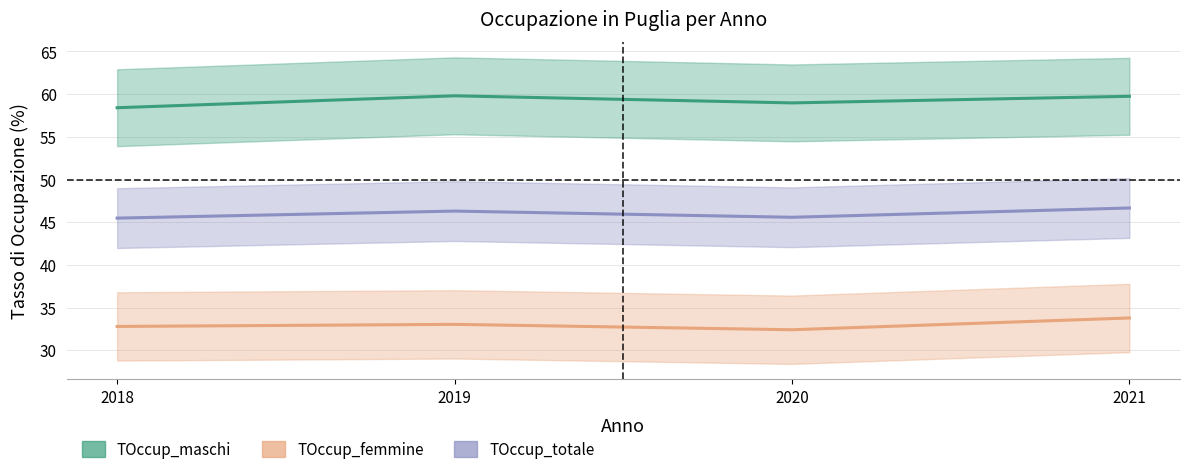

Reading left to right, what are all the values shown in this chart?

TOccup_maschi: 2018=58.4	2019=59.8	2020=59.0	2021=59.7
TOccup_femmine: 2018=32.8	2019=33.0	2020=32.4	2021=33.8
TOccup_totale: 2018=45.5	2019=46.3	2020=45.6	2021=46.7